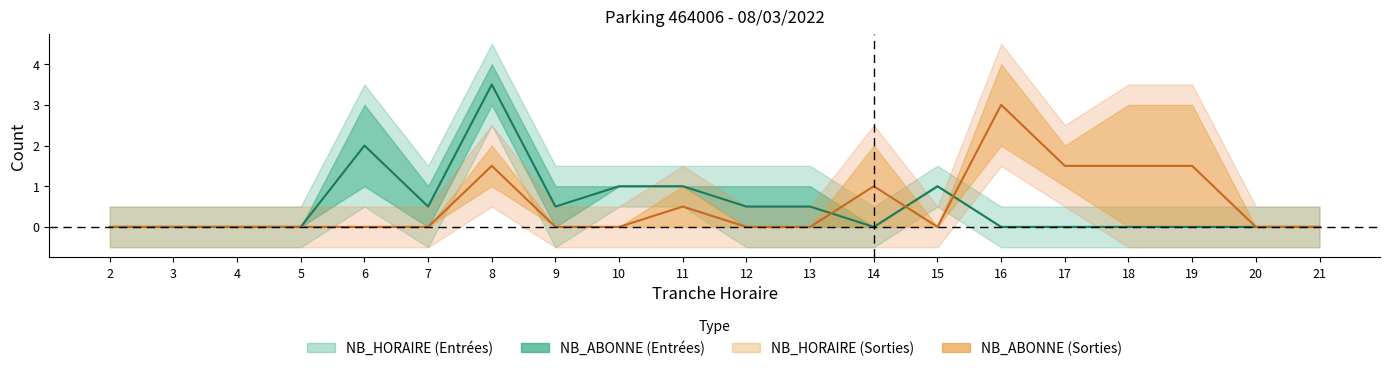

After their last crossing, which series has the higher values: SORTIES or ENTREES?

SORTIES